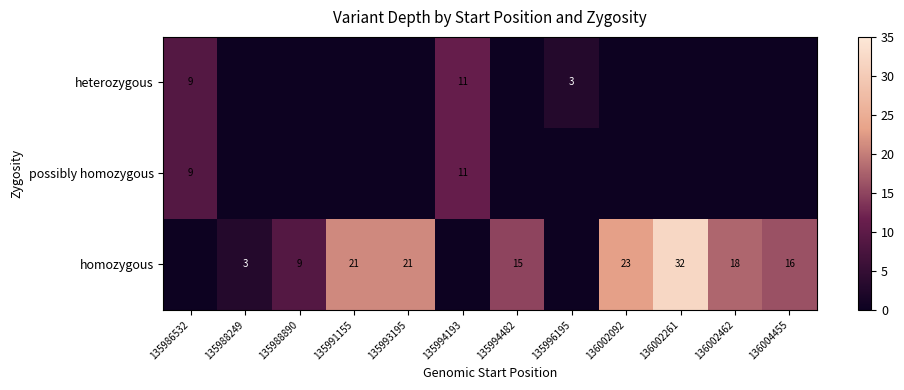

How many distinct data groups are displayed?

3